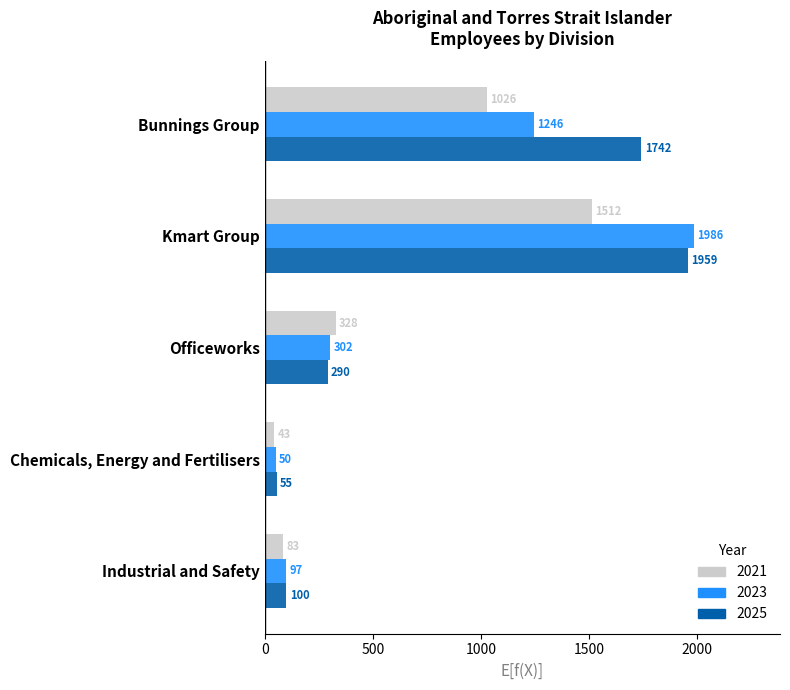

Which series changed the most between Bunnings Group and Kmart Group?

2023